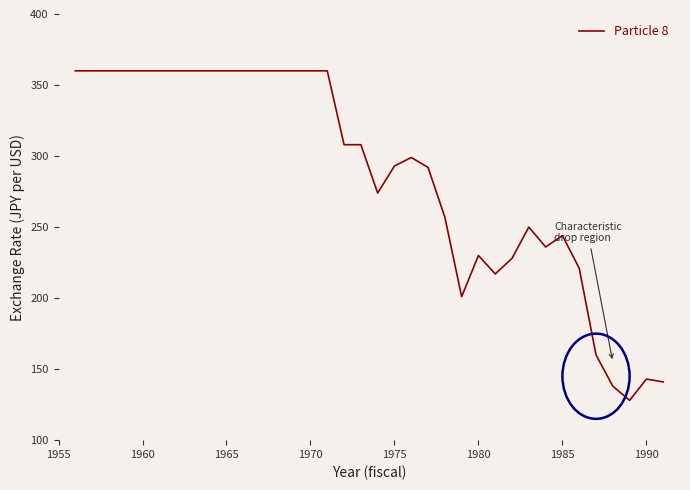

What is the difference between the maximum and minimum values?

232